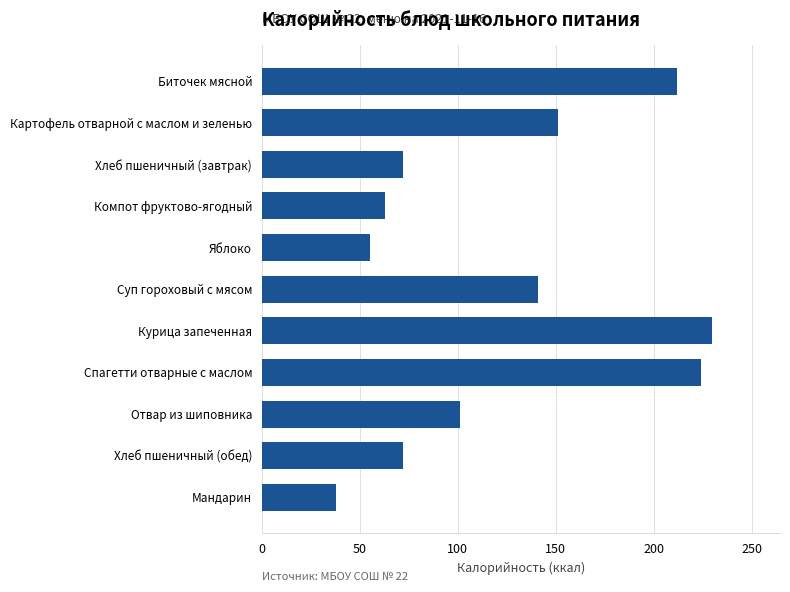

What is the difference between the values at Суп гороховый с мясом and Мандарин?

103